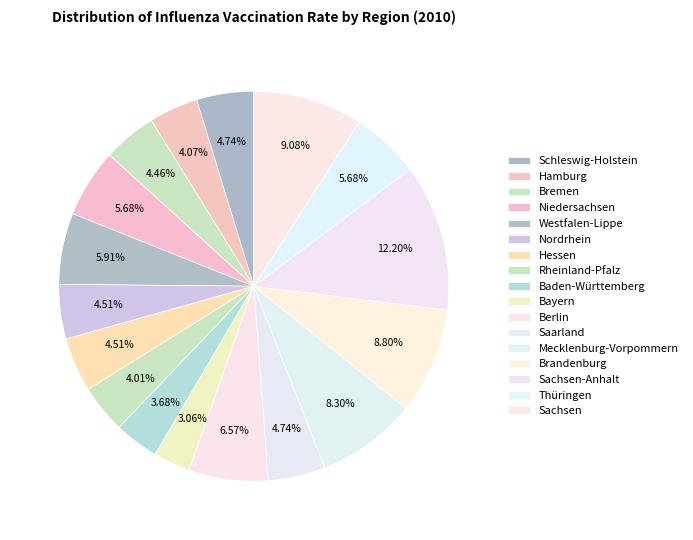

Is there a majority slice in this chart?

No